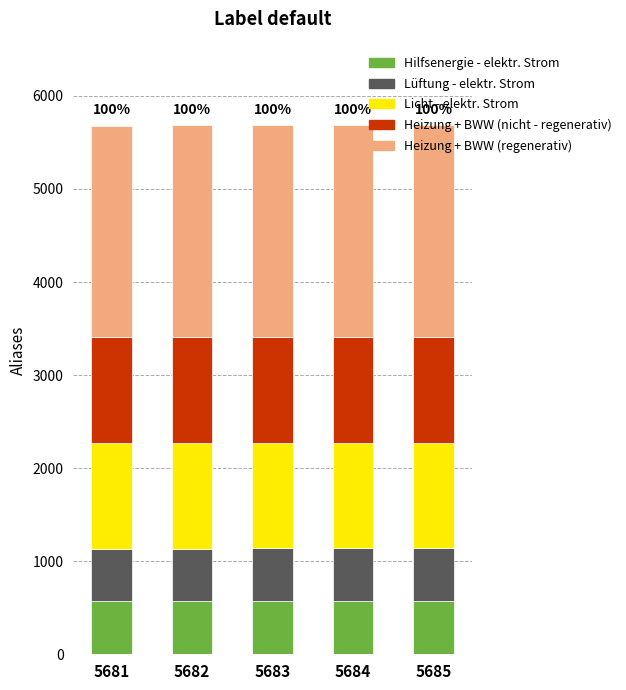

True or false: Hilfsenergie - elektr. Strom has a value of 368.1 at 5684.

False